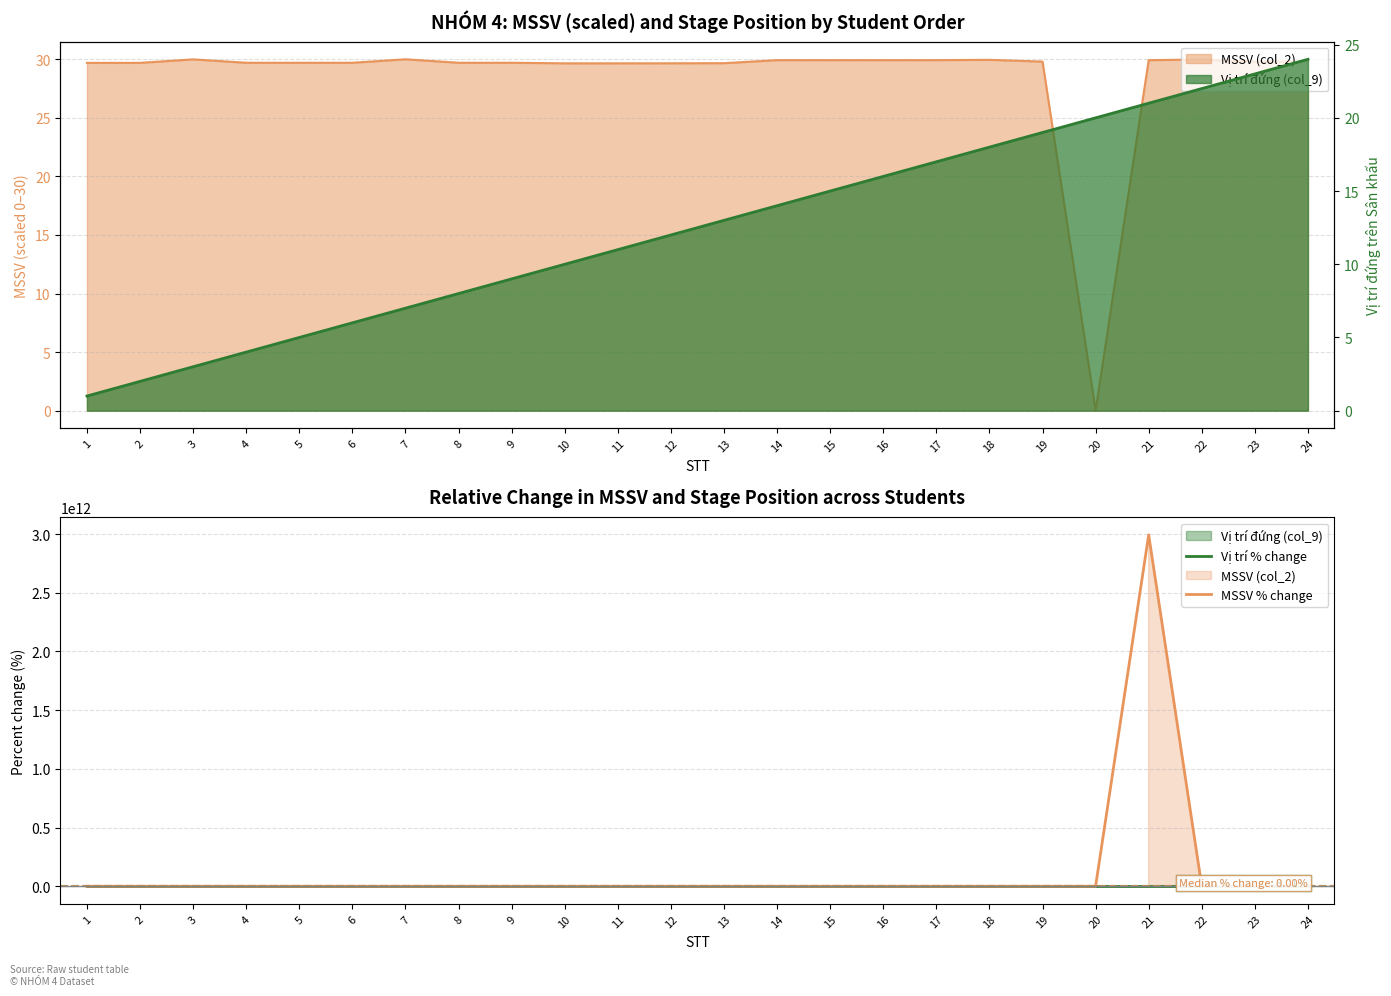

Rank the series by their average value, from highest to lowest.

MSSV % change, Vị trí % change